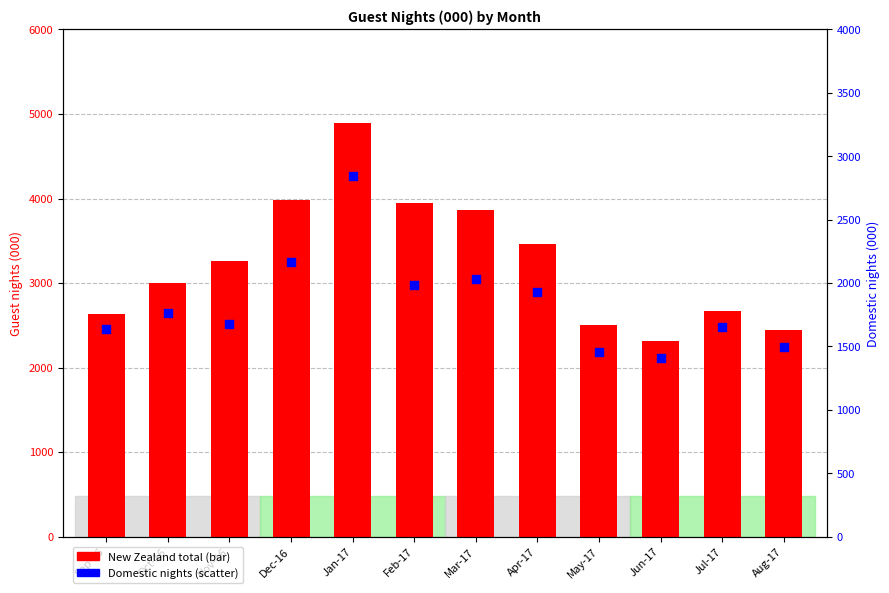

Which series contains the lowest Y value?

Domestic nights